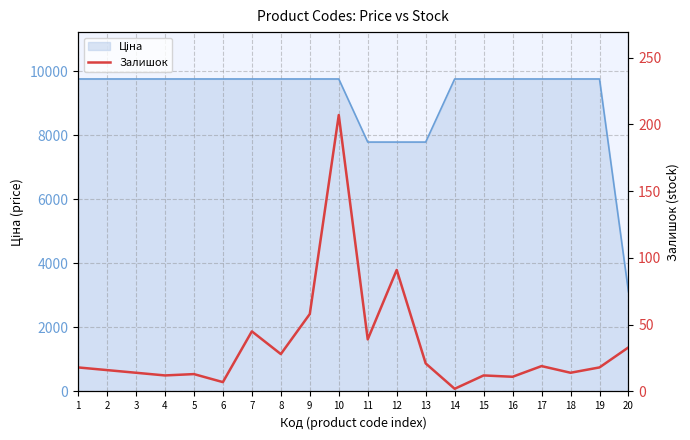

Reading left to right, transcribe all the data shown in this chart.

1=18	2=16	3=14	4=12	5=13	6=7	7=45	8=28	9=58	10=207	11=39	12=91	13=21	14=2	15=12	16=11	17=19	18=14	19=18	20=33